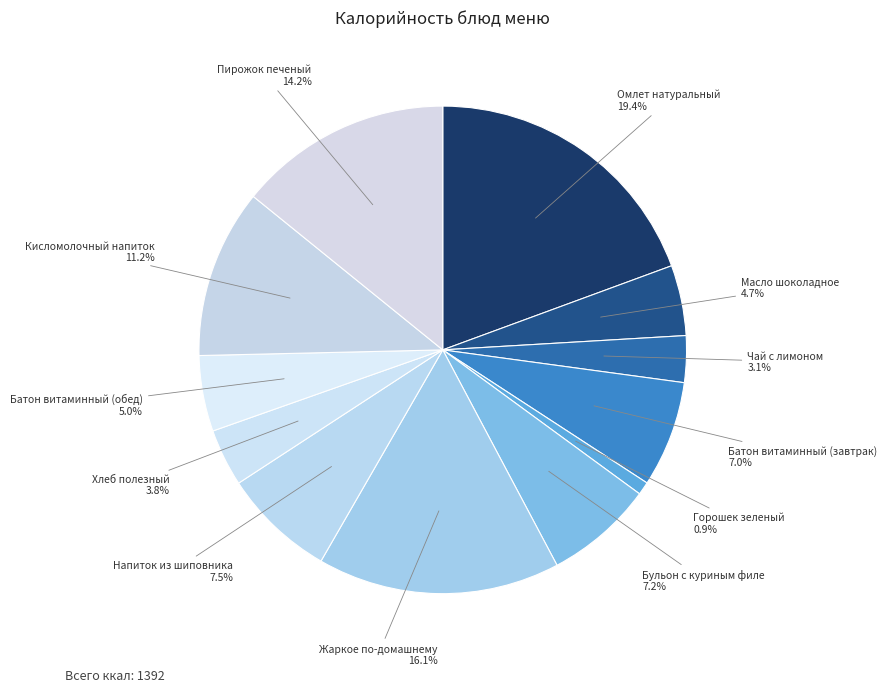

Count the number of slices in the pie.

12